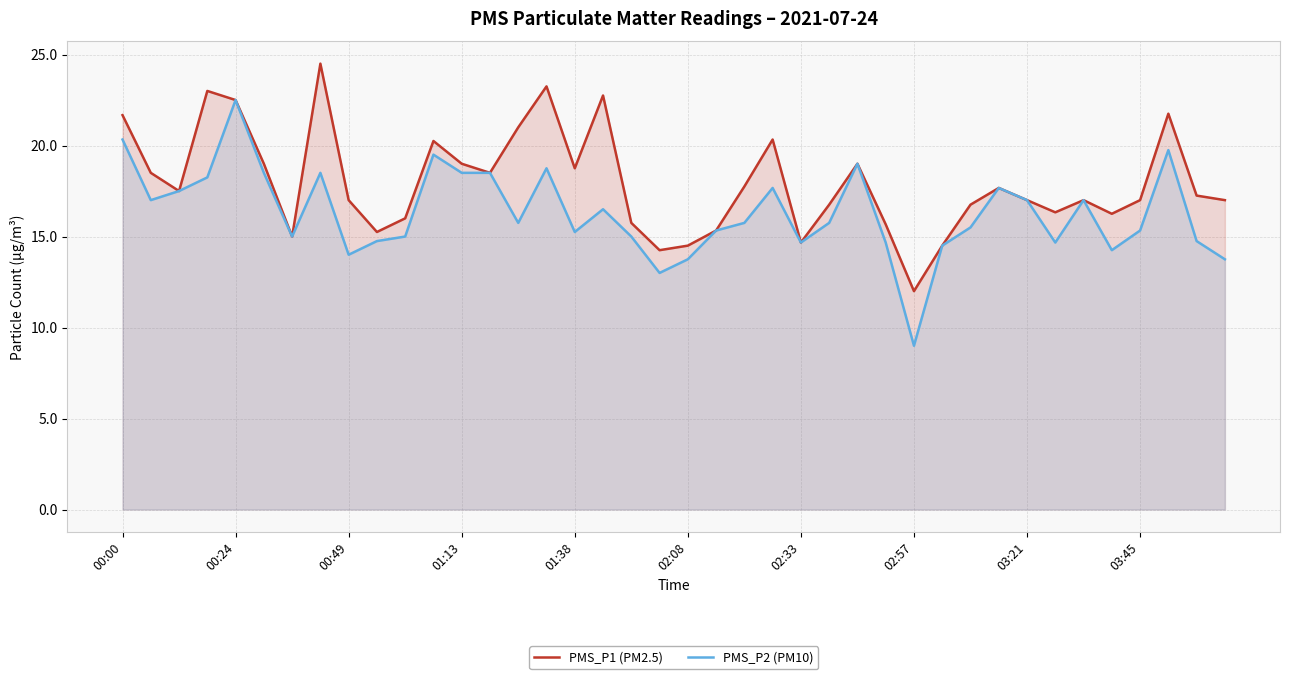

Which category has the lowest value across all series?

02:57